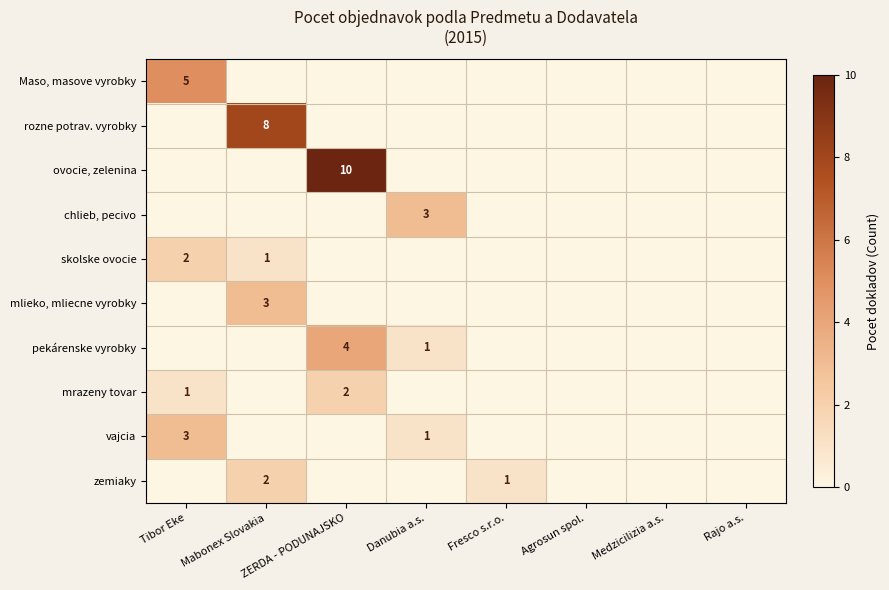

The mrazeny tovar series shows 3 at ZERDA - PODUNAJSKO. True or false?

False